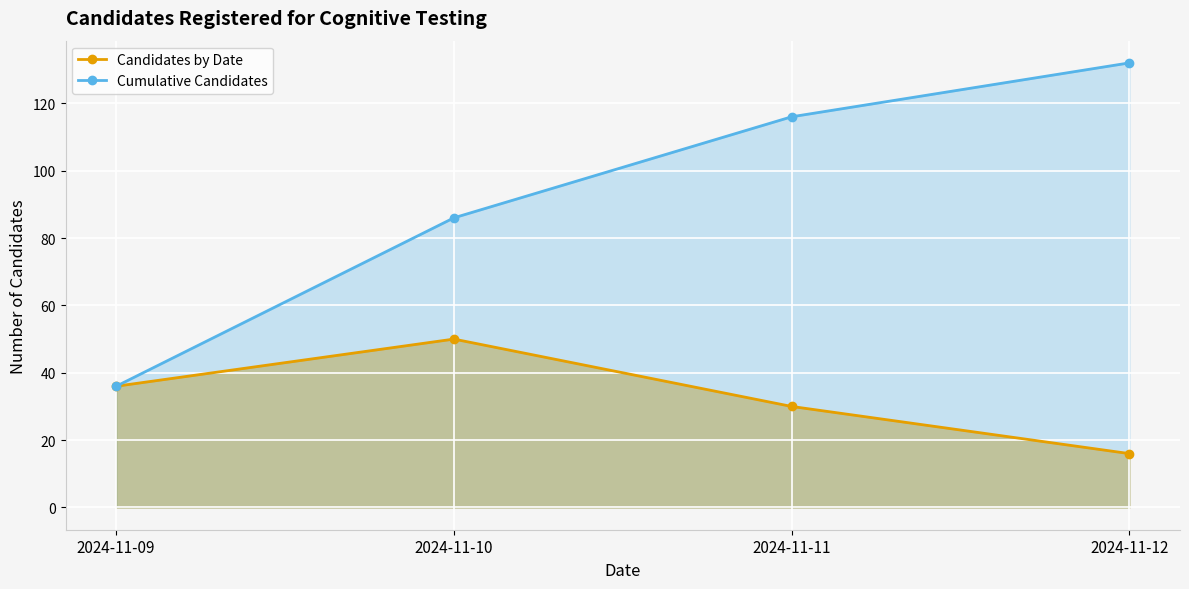

Which category has the lowest value across all series?

2024-11-12